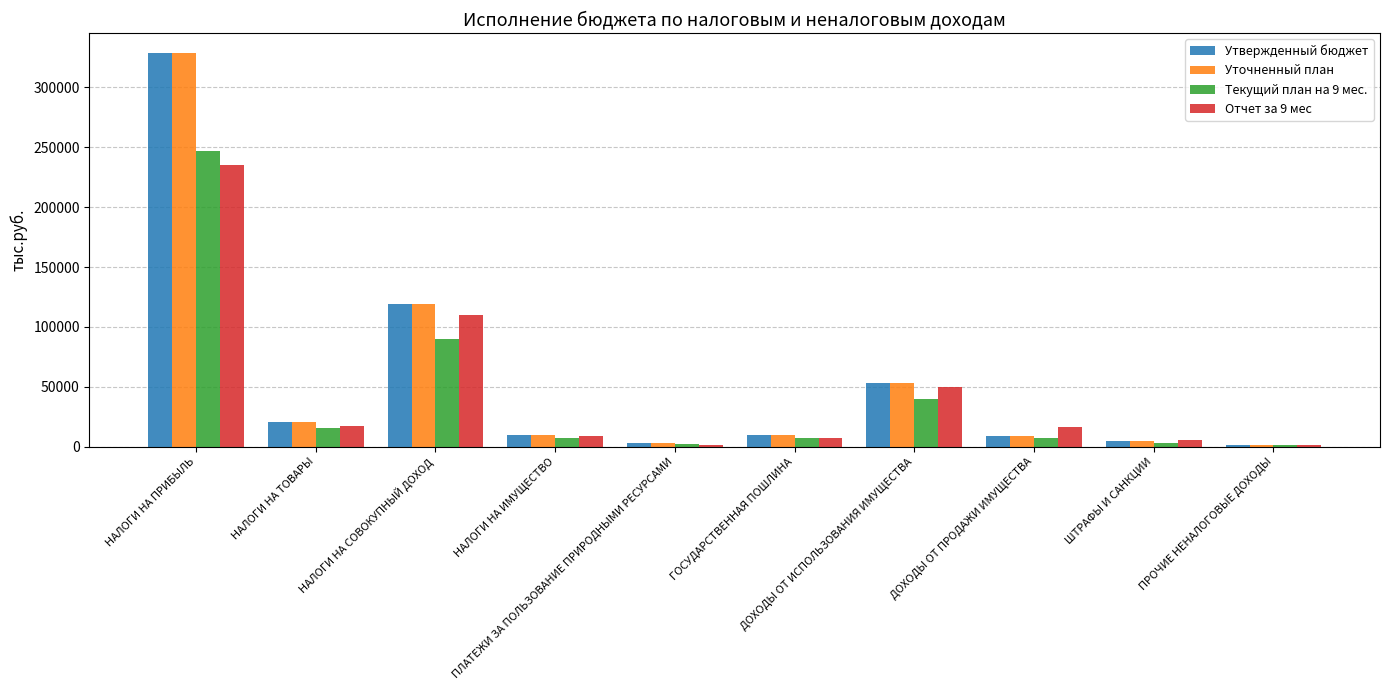

What is the value of the Утвержденный бюджет bar at the 3rd from the left?

119336.0